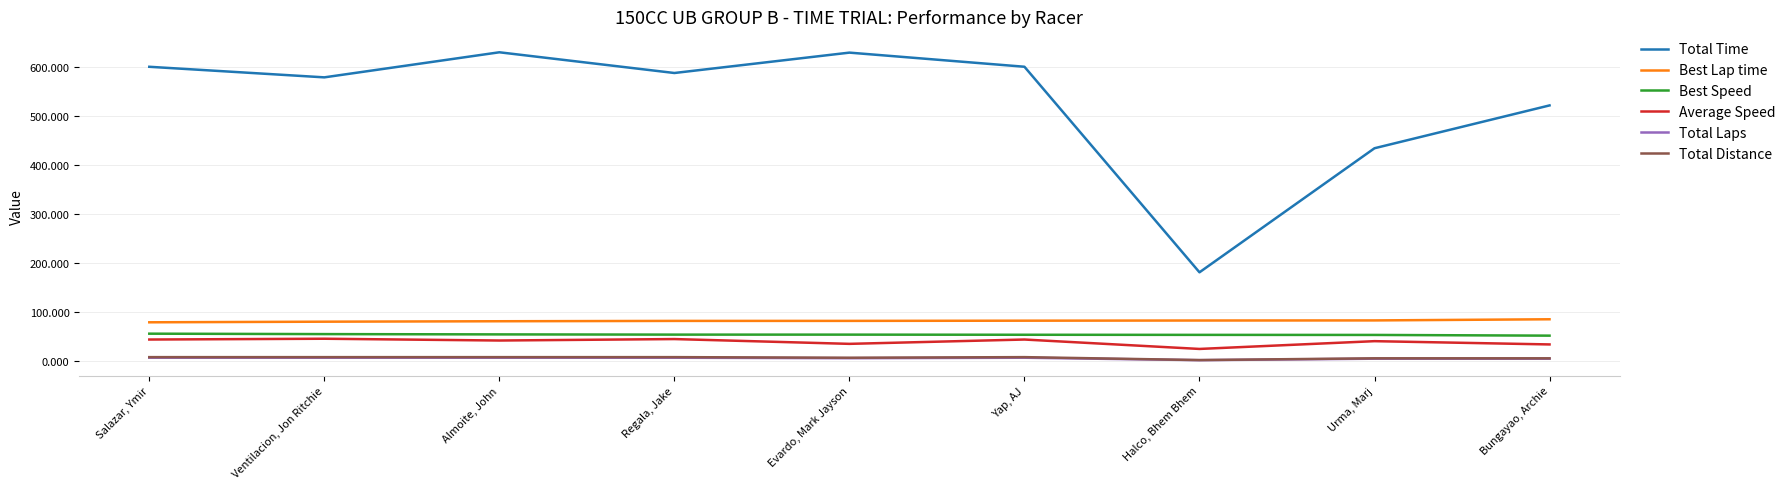

True or false: Total Laps and Total Time intersect in this chart.

False